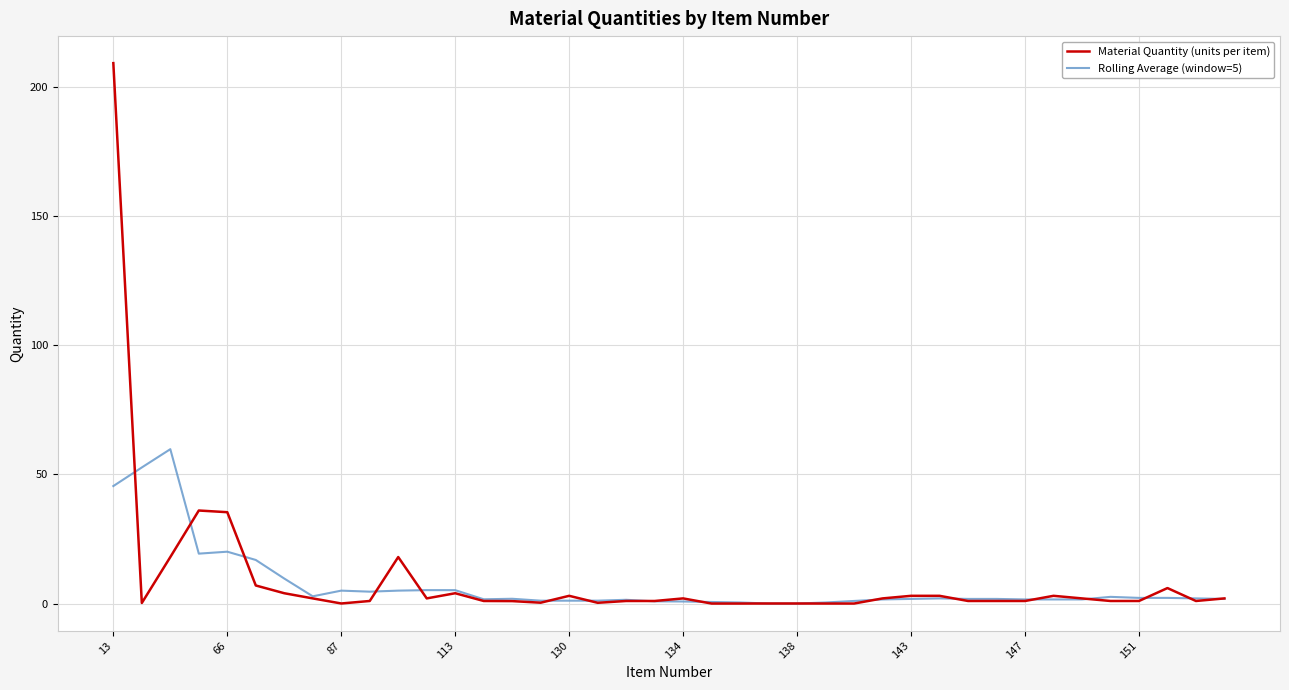

Which series has the largest range (max minus min)?

Material Quantity (units per item)